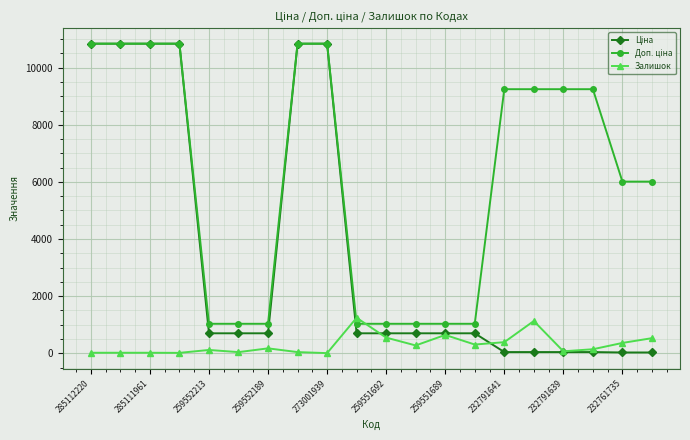

At how many categories does at least one series exceed 5385?

12